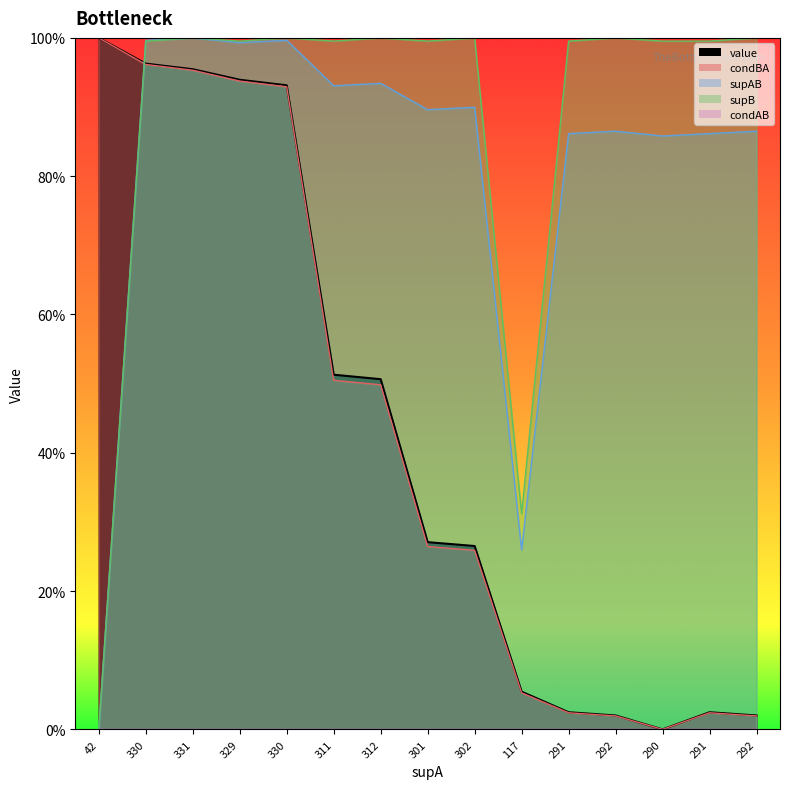

What is the approximate value of supAB at 301?

0.9